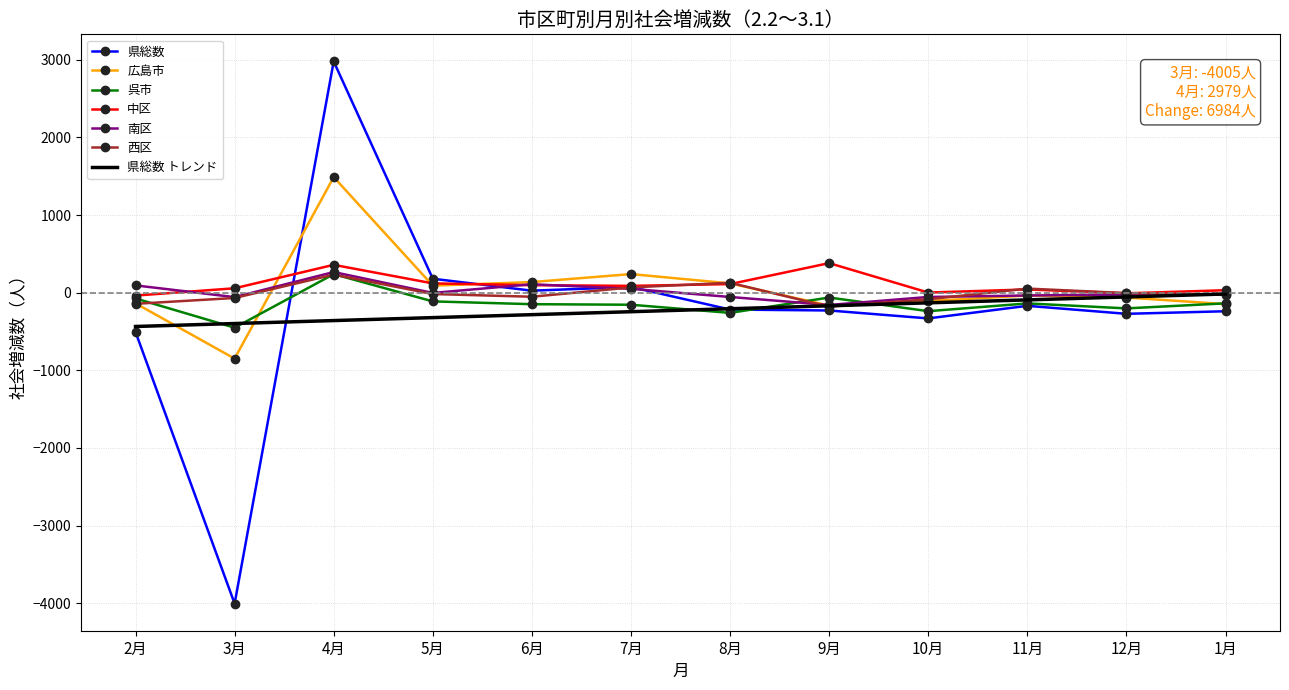

What value does the 呉市 series have at 3月?

-451.0